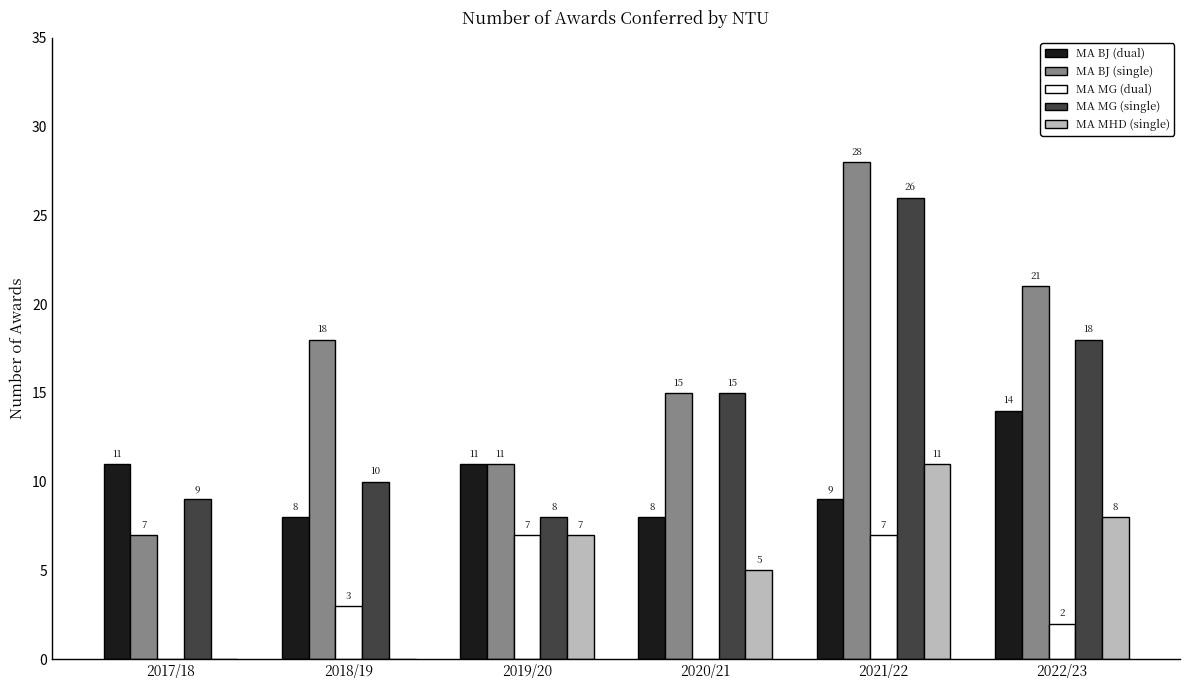

What is the maximum value shown in the chart?

28